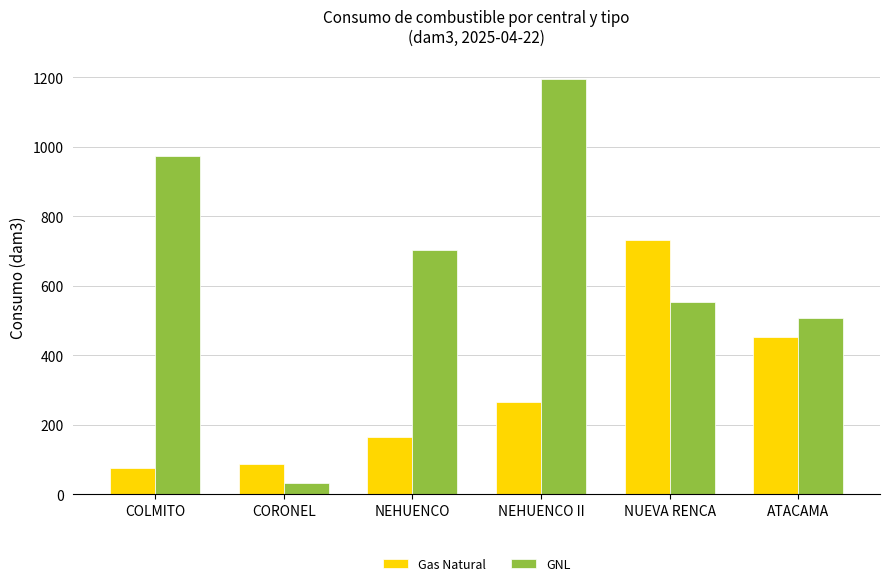

The Gas Natural series shows 731.4 at NUEVA RENCA. True or false?

True